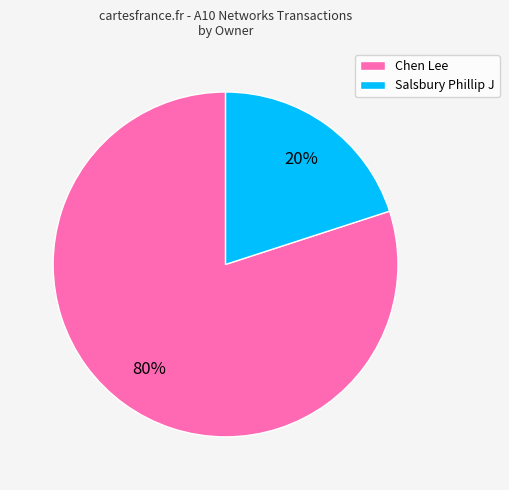

How many segments does this pie chart have?

2